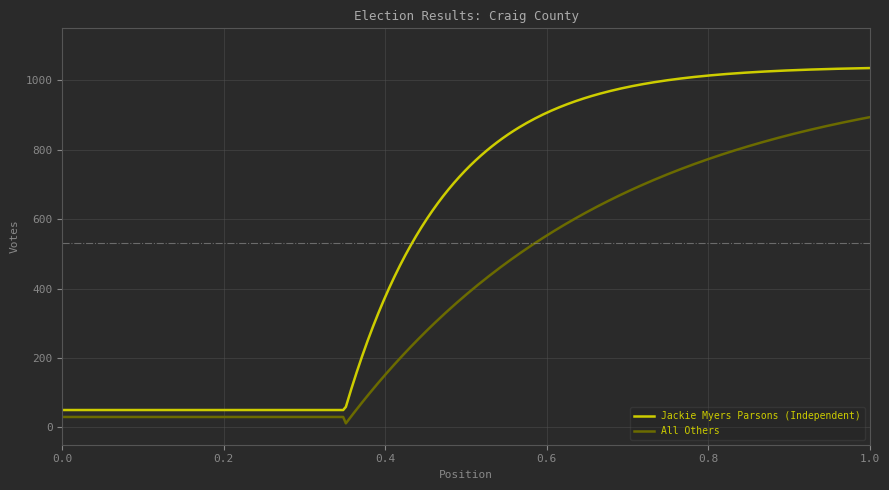

Which series has the widest spread of values?

Jackie Myers Parsons (Independent)